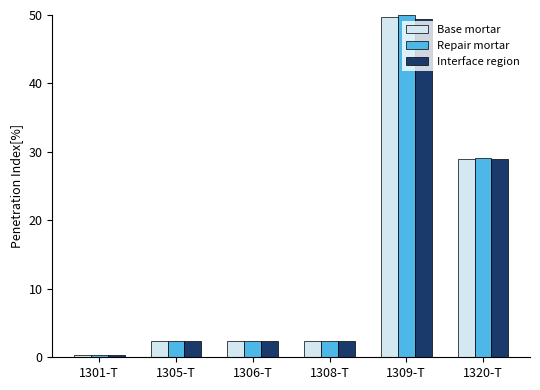

At which category is the sum across all series the highest?

1309-T